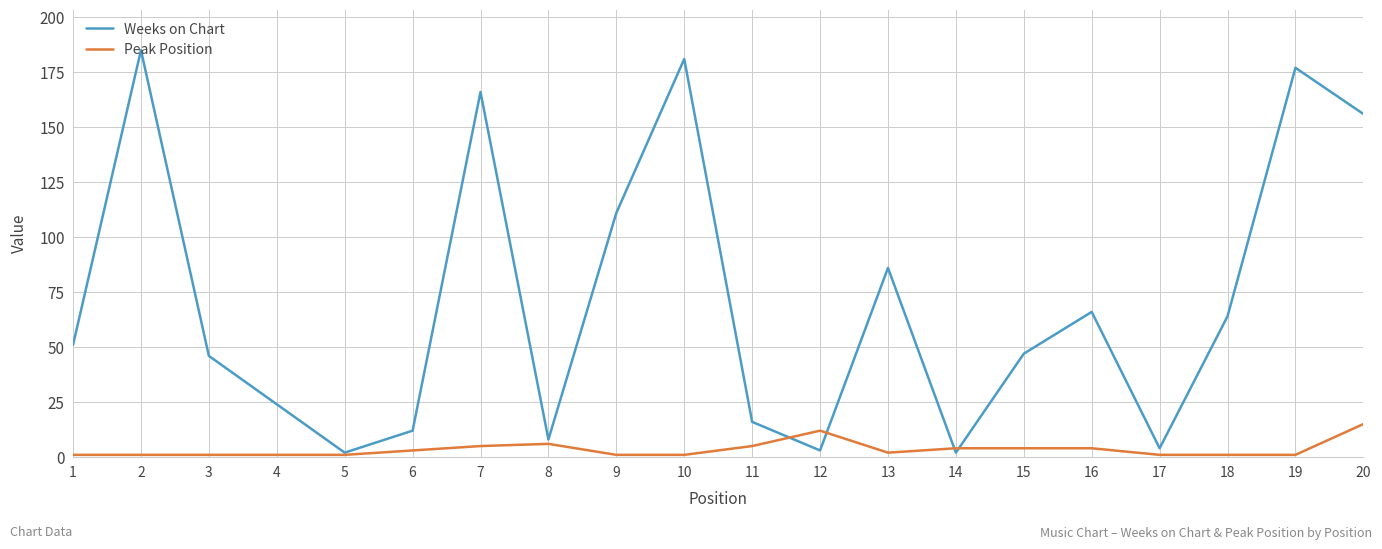

Is the value of Weeks on Chart at 7 greater than the value of Peak Position at 13?

Yes